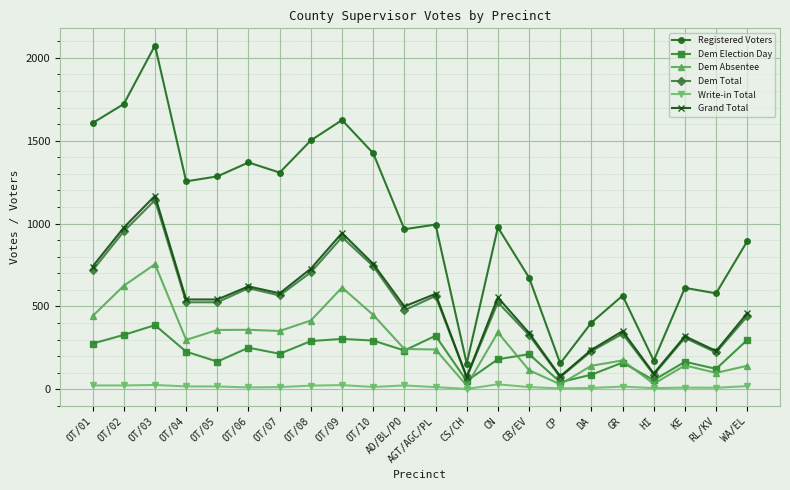

What is the sum of the Dem Absentee values at OT/07 and WA/EL?

494